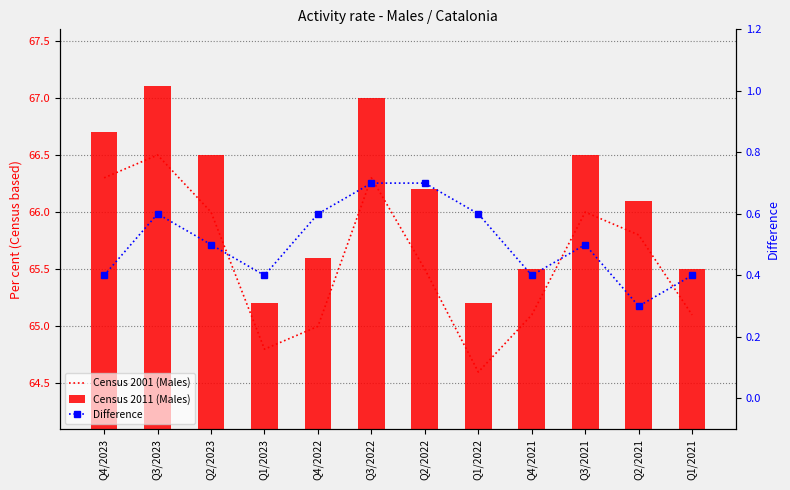

Reading right to left, extract all data points from this chart.

Census 2001 (Males): 65.1	65.8	66.0	65.1	64.6	65.5	66.3	65.0	64.8	66.0	66.5	66.3
Census 2011 (Males): 65.5	66.1	66.5	65.5	65.2	66.2	67.0	65.6	65.2	66.5	67.1	66.7
Difference: 0.4	0.3	0.5	0.4	0.6	0.7	0.7	0.6	0.4	0.5	0.6	0.4